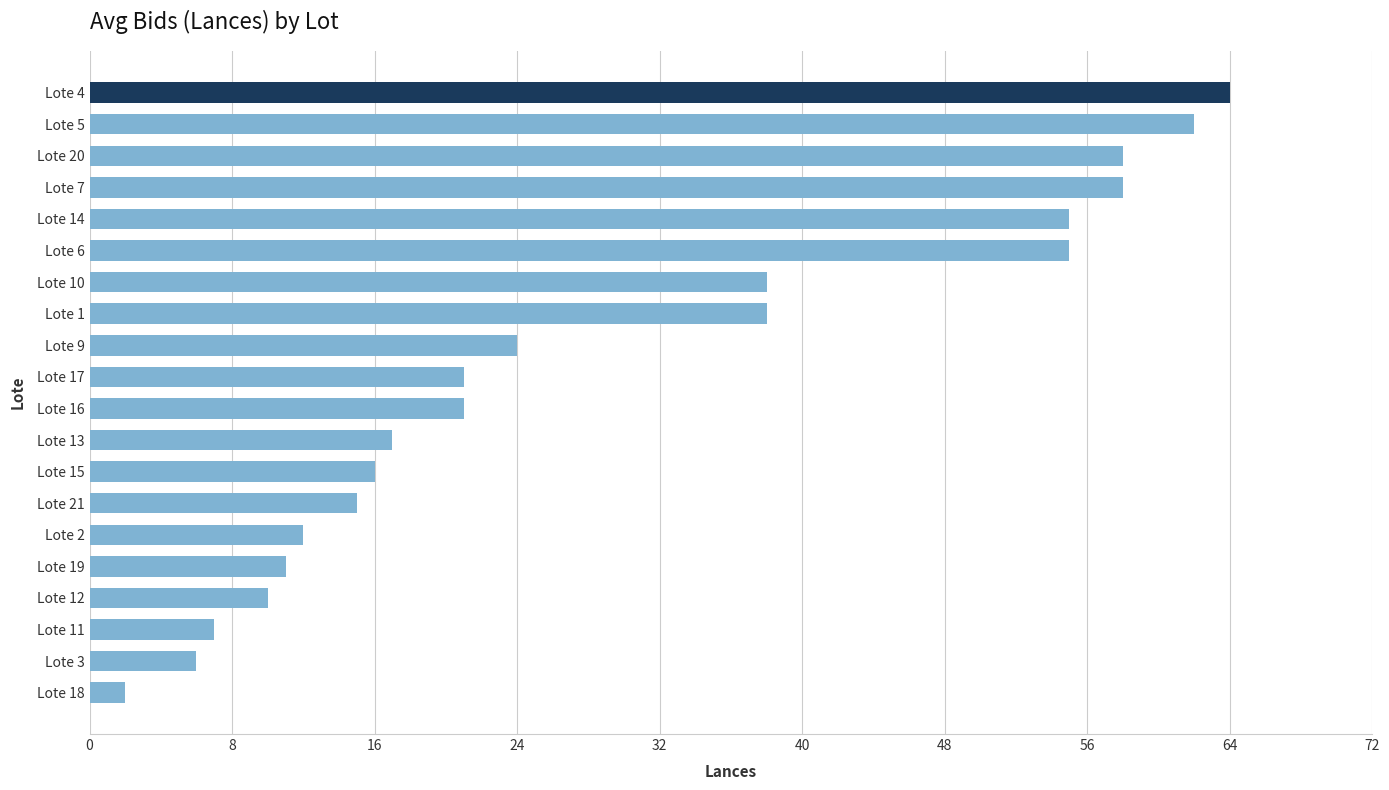

Reading bottom to top, list all the values displayed in this chart.

2	6	7	10	11	12	15	16	17	21	21	24	38	38	55	55	58	58	62	64